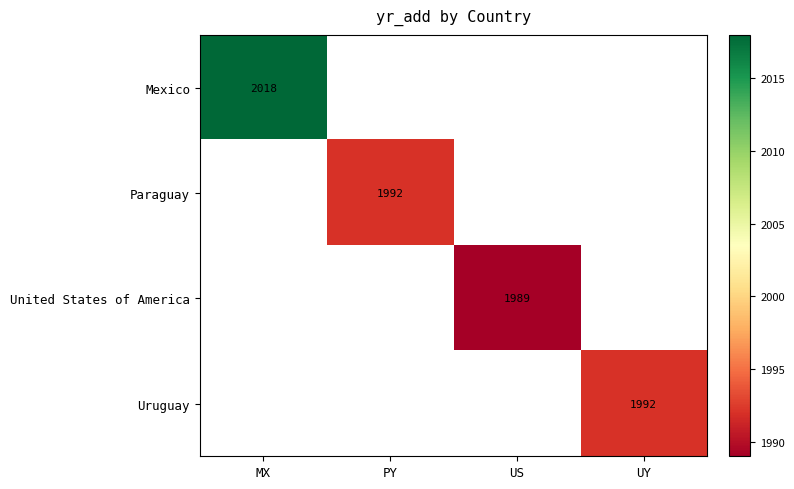

Is it true that Paraguay equals 1992 at PY?

True